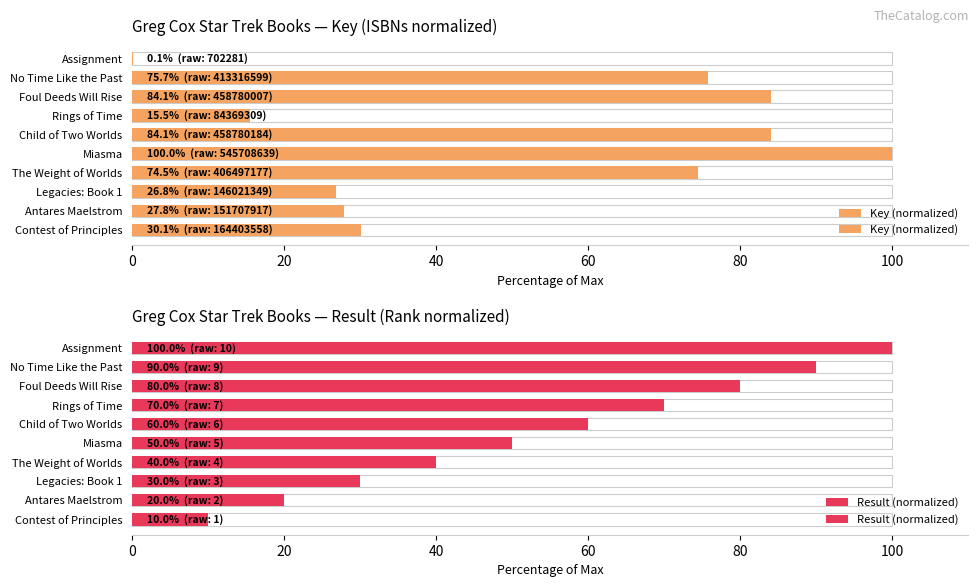

True or false: Result (normalized) has a value of 30.0 at Legacies: Book 1.

True